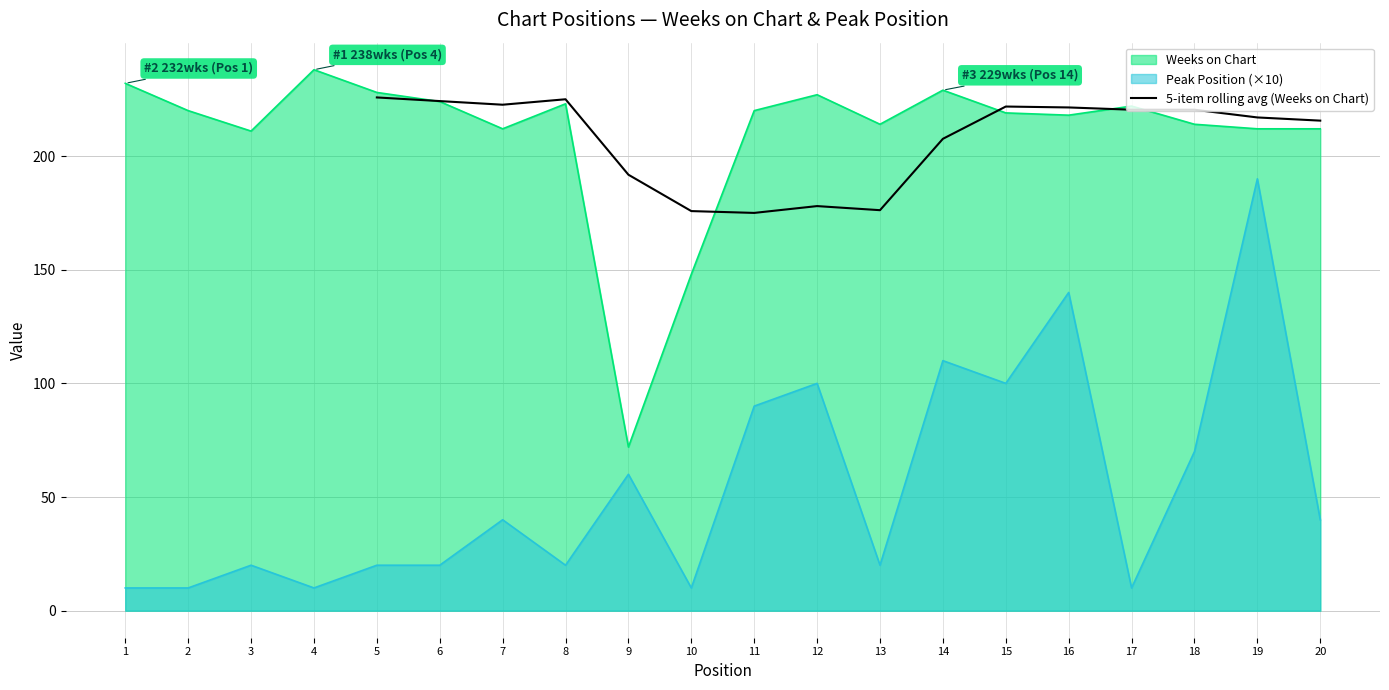

The 5-item rolling avg (Weeks on Chart) series shows 254.6 at 12. True or false?

False